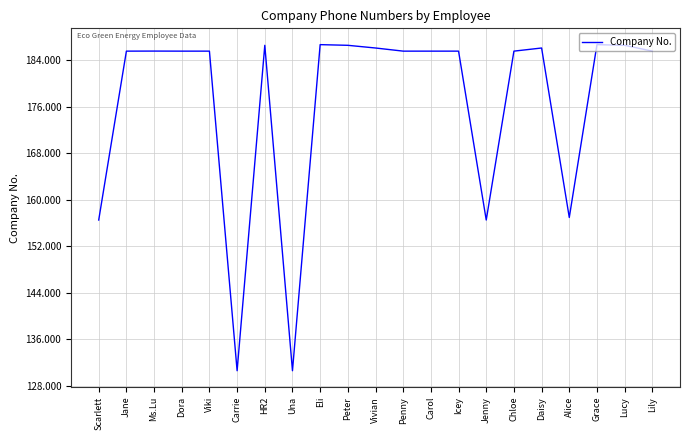

At which label does the data first exceed 18551313960?

Ms.Lu